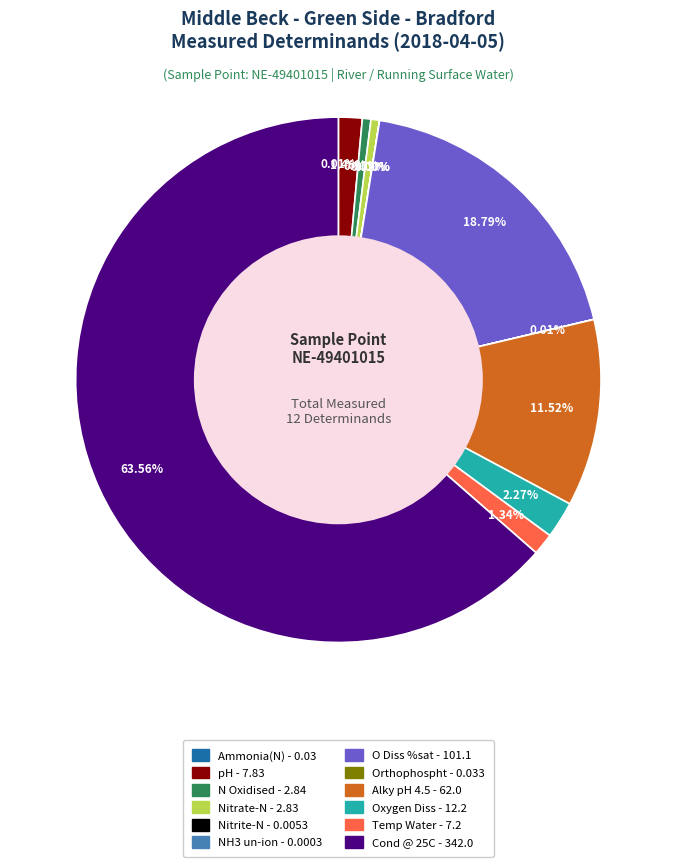

Do O Diss %sat and Nitrate-N together represent more than half of the pie?

No